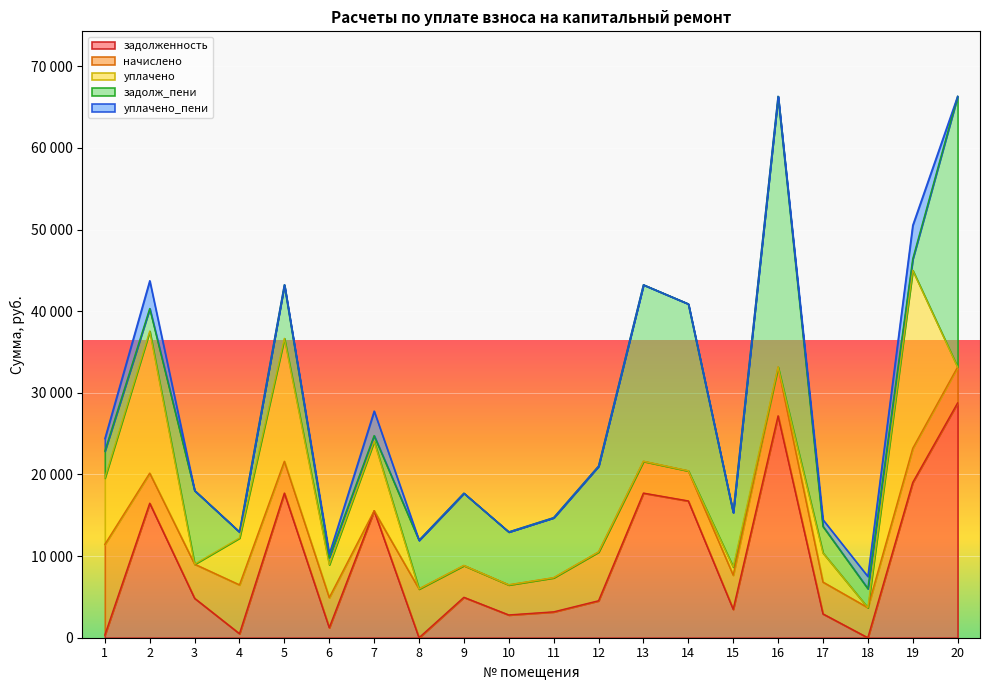

What are all the series names shown in the legend?

задолженность, начислено, уплачено, задолж_пени, уплачено_пени